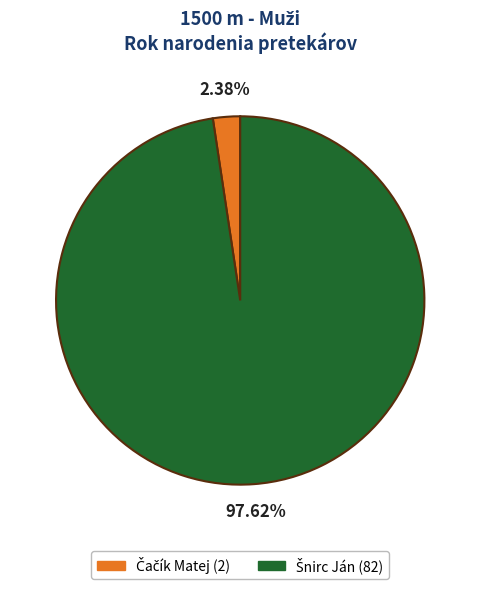

Is there a majority slice in this chart?

Yes